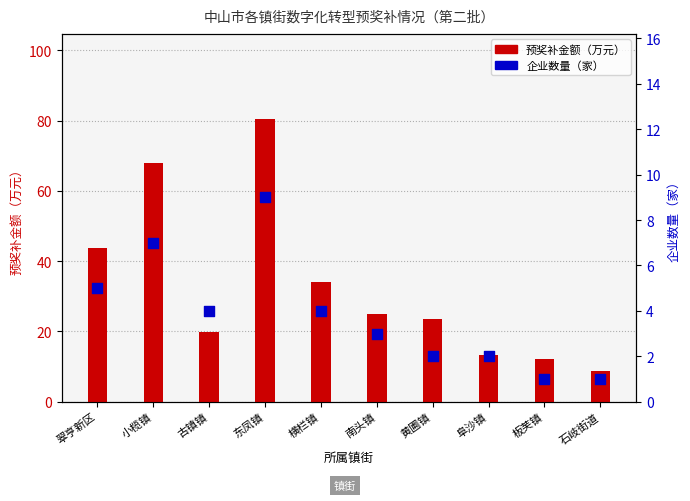

Which series contains the highest Y value?

预奖补金额（万元）